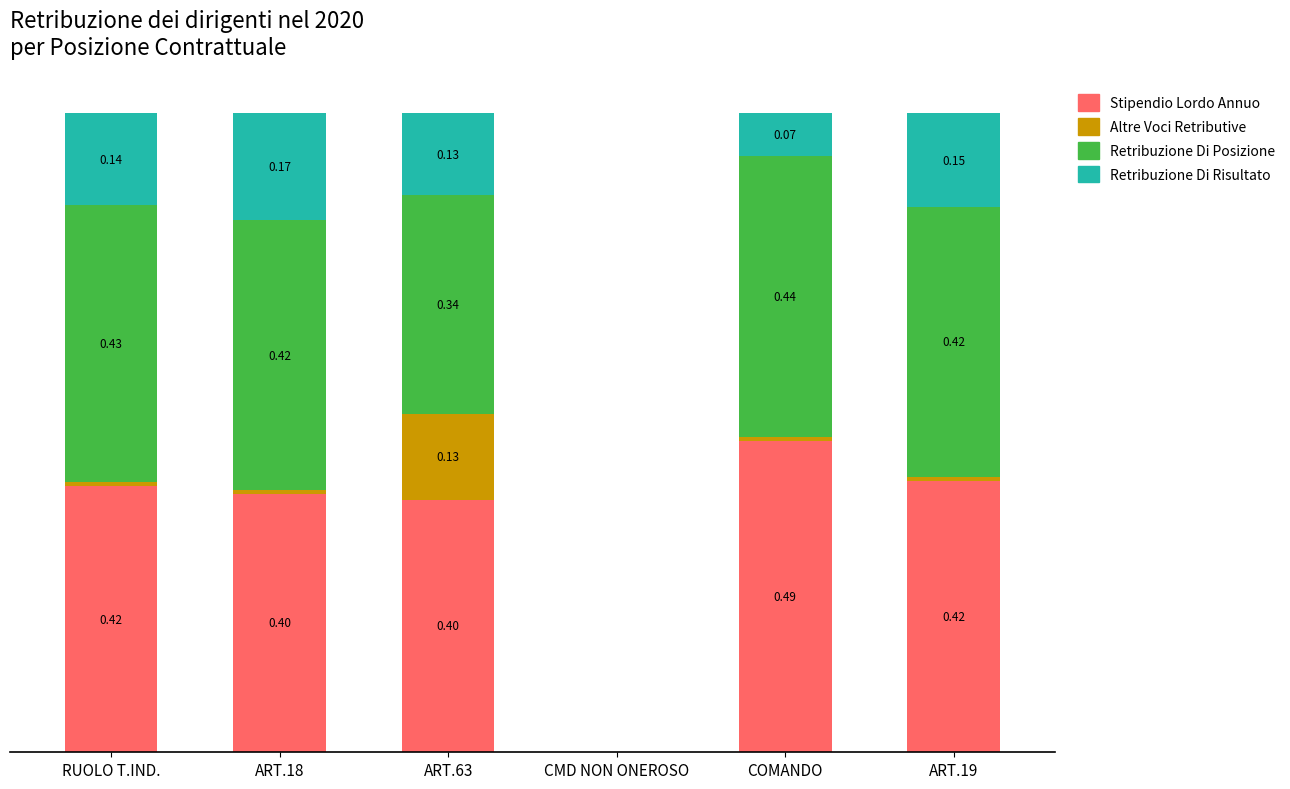

At which label is Stipendio Lordo Annuo closest to 0?

CMD NON ONEROSO